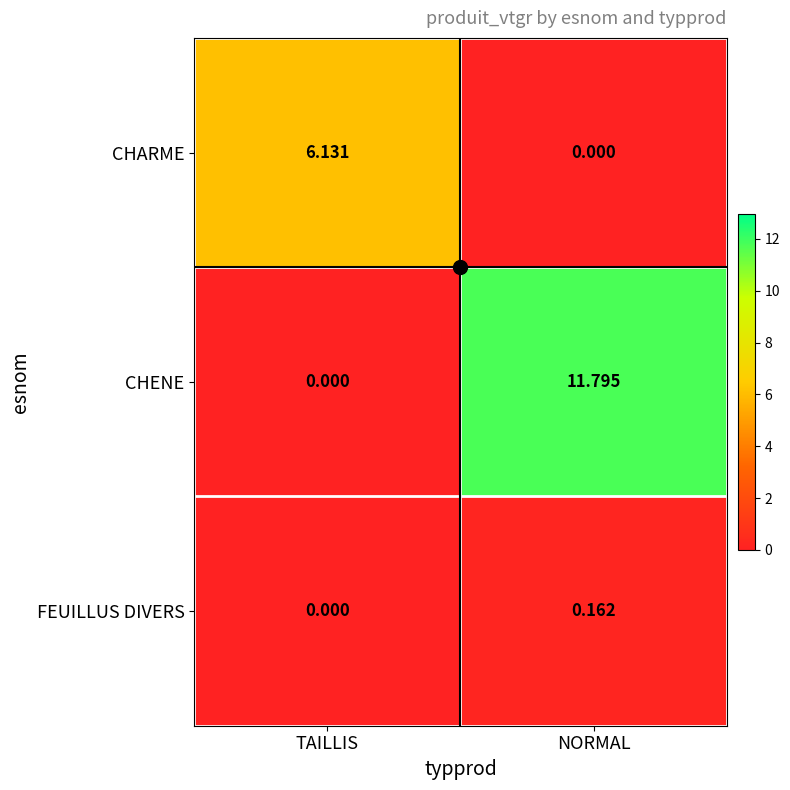

Rank the series by their maximum value, from lowest to highest.

FEUILLUS DIVERS, CHARME, CHENE